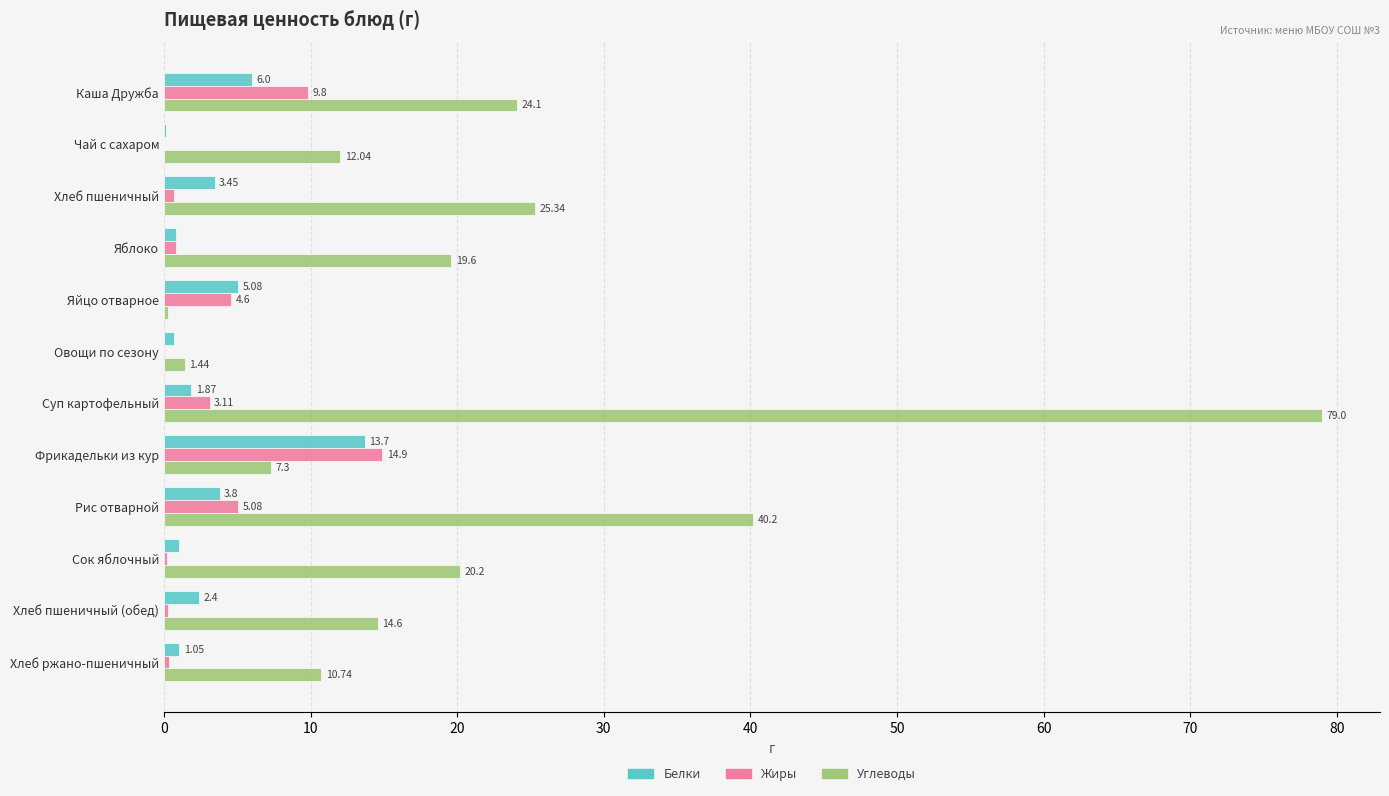

Which series changed the most between Фрикадельки из кур and Рис отварной?

Углеводы